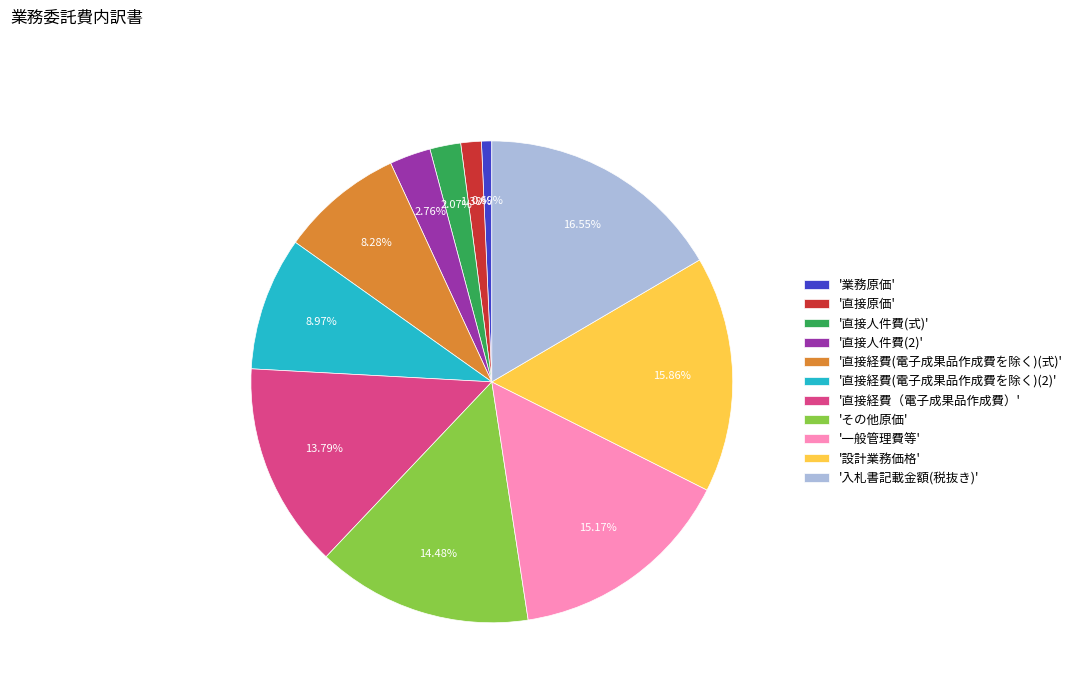

Rank the categories by value from lowest to highest.

'業務原価', '直接原価', '直接人件費(式)', '直接人件費(2)', '直接経費(電子成果品作成費を除く)(式)', '直接経費(電子成果品作成費を除く)(2)', '直接経費（電子成果品作成費）', 'その他原価', '一般管理費等', '設計業務価格', '入札書記載金額(税抜き)'